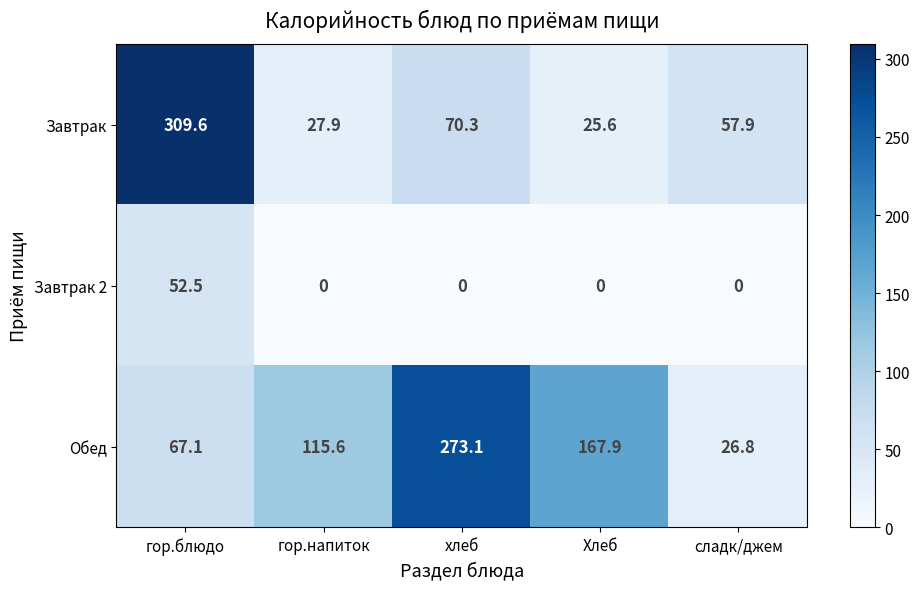

The Завтрак series shows 83.6 at сладк/джем. True or false?

False